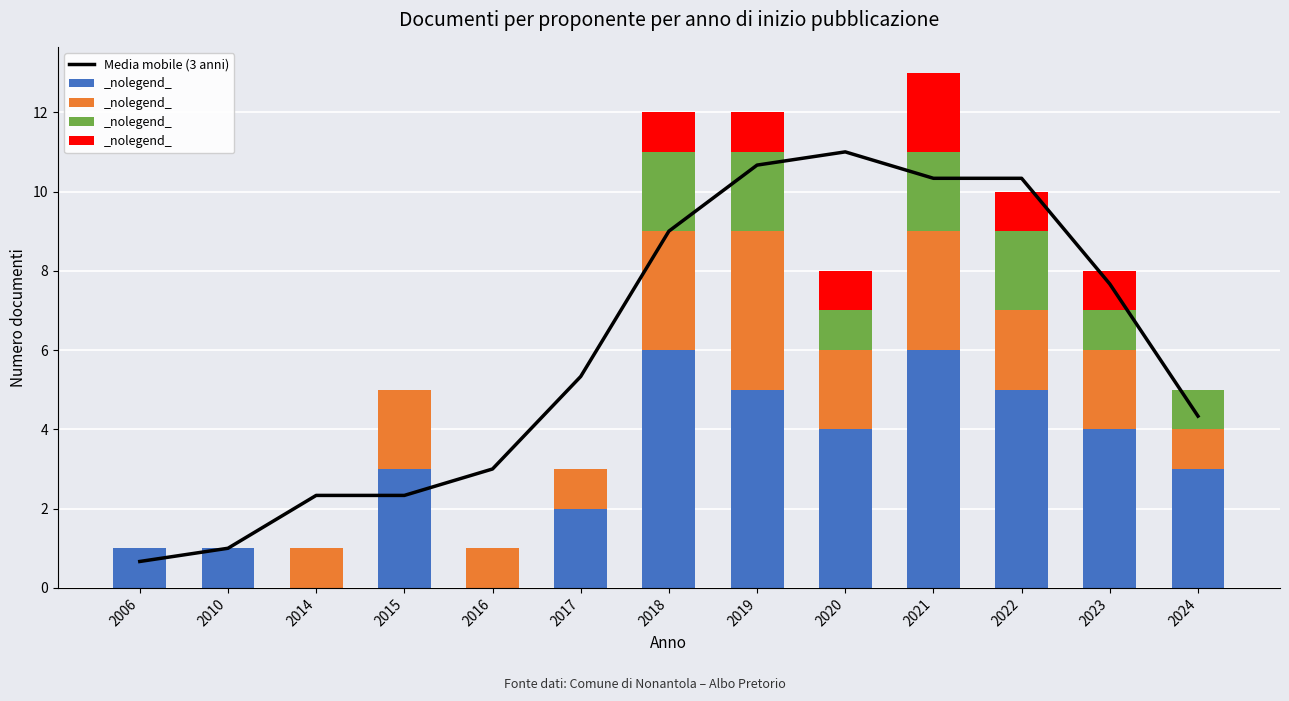

How many series are shown in this chart?

5